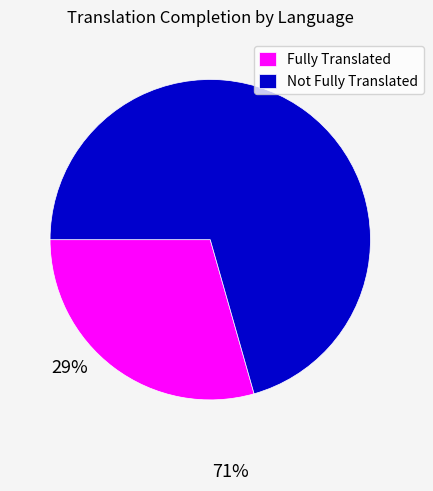

Approximately how many times larger is the value at Not Fully Translated compared to Fully Translated?

2.4